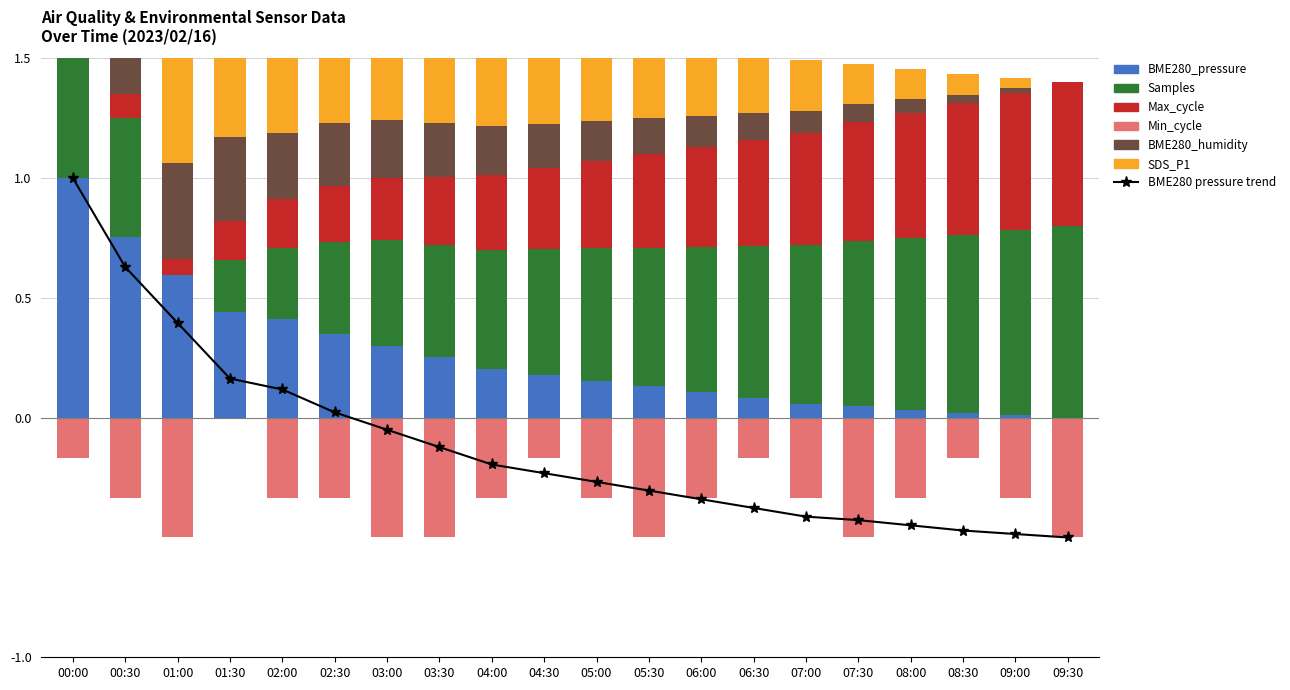

What is the average value of the Min_cycle series?

-0.3